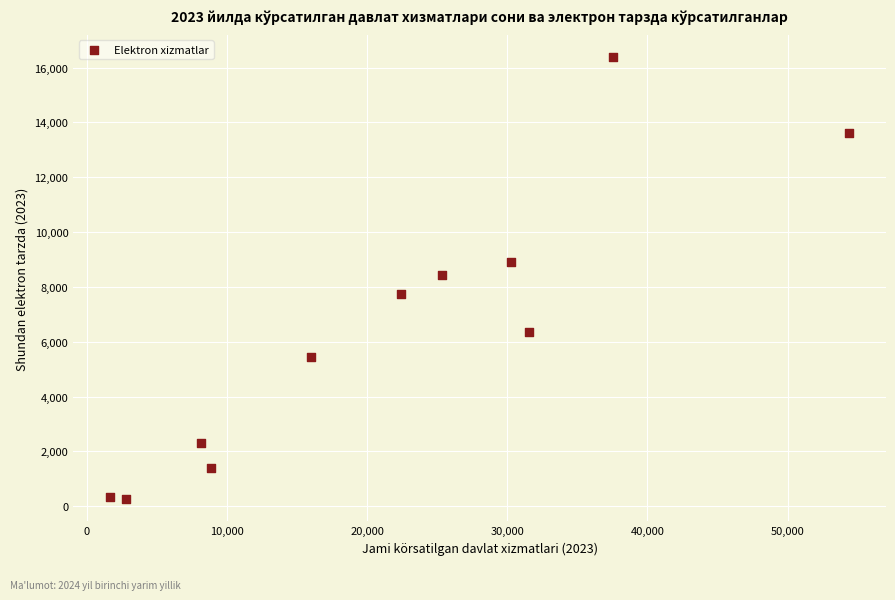

What is the range of Y values (max minus min)?

16130